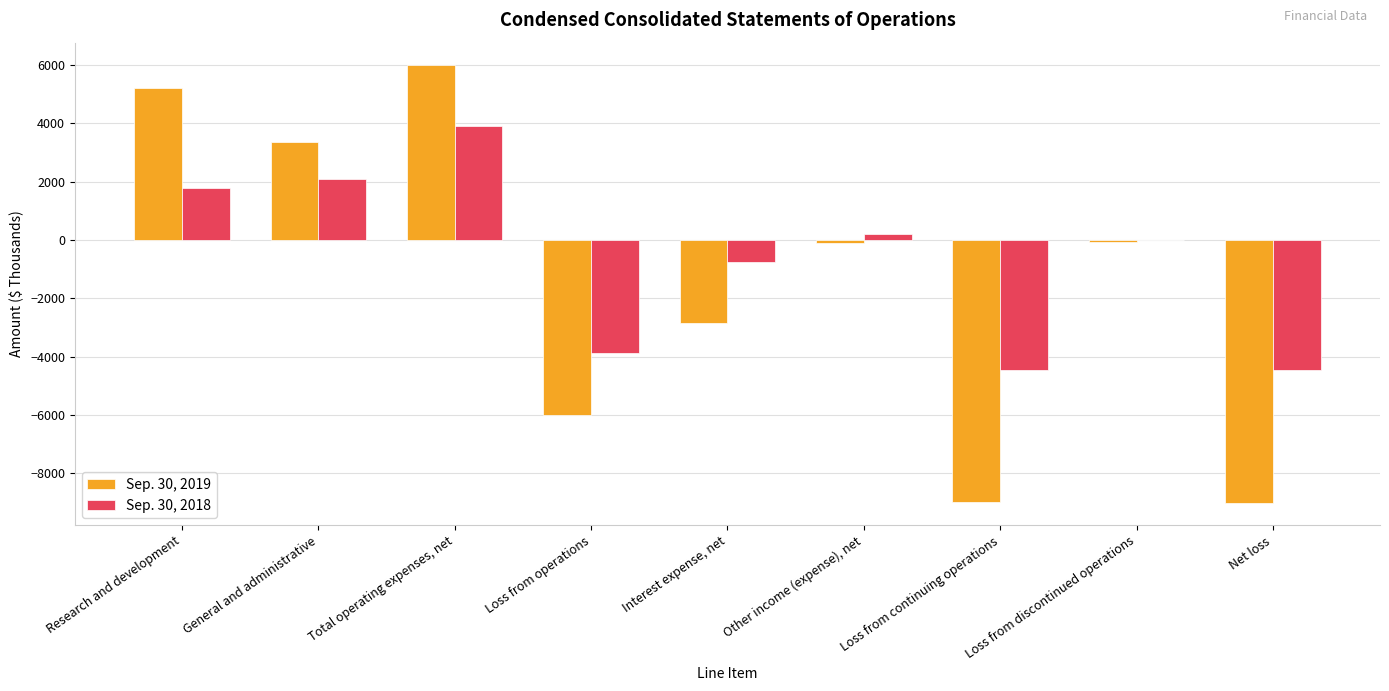

At which label does Sep. 30, 2018 reach its peak?

Total operating expenses, net